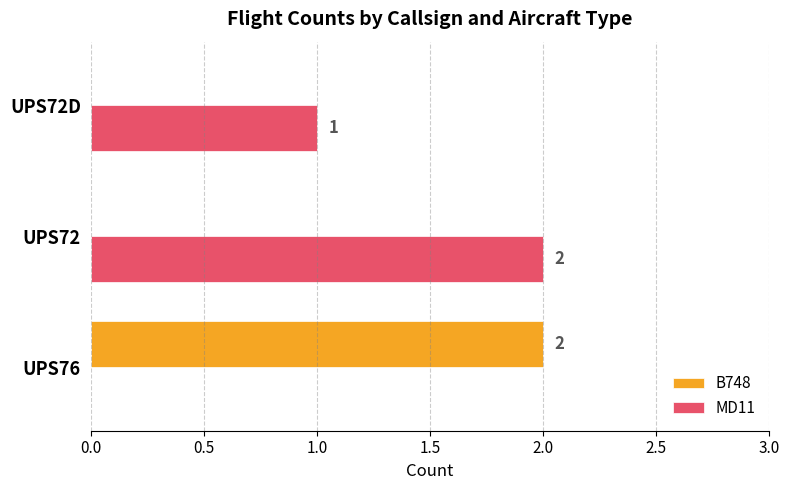

The B748 series shows 0 at UPS72D. True or false?

True